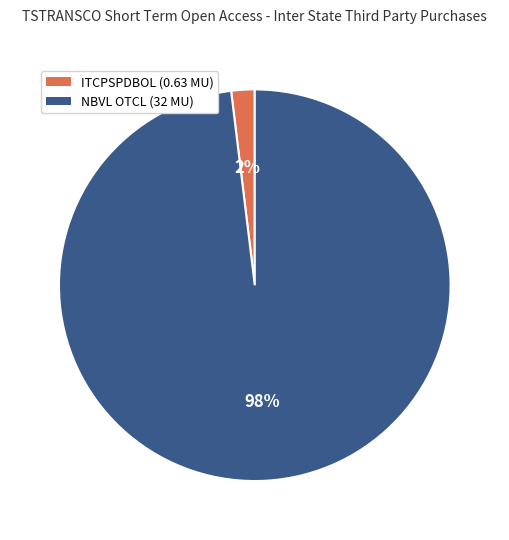

To the nearest percent, what is the difference between the largest and smallest slice percentages?

96%